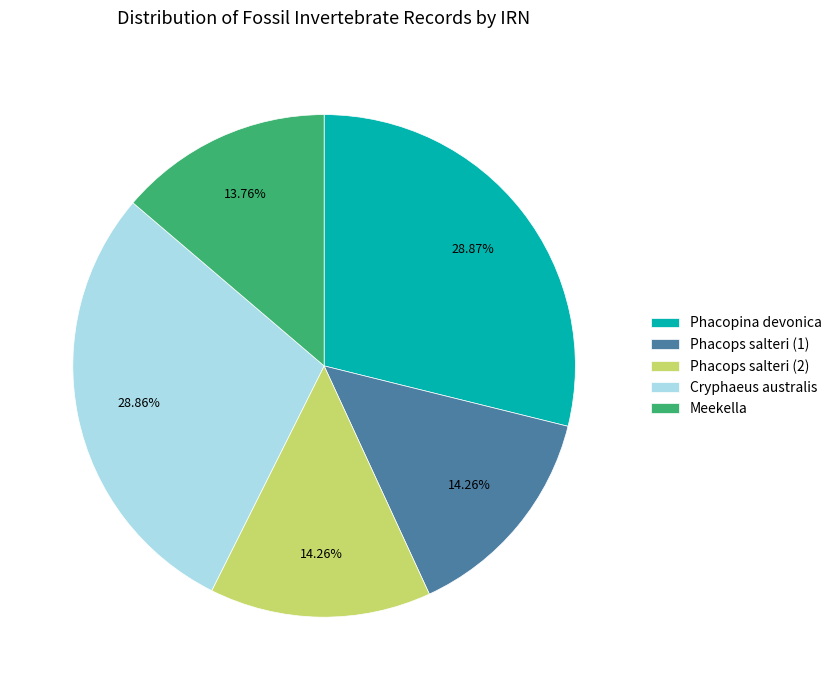

Which has a higher value, Phacops salteri (1) or Phacopina devonica?

Phacopina devonica